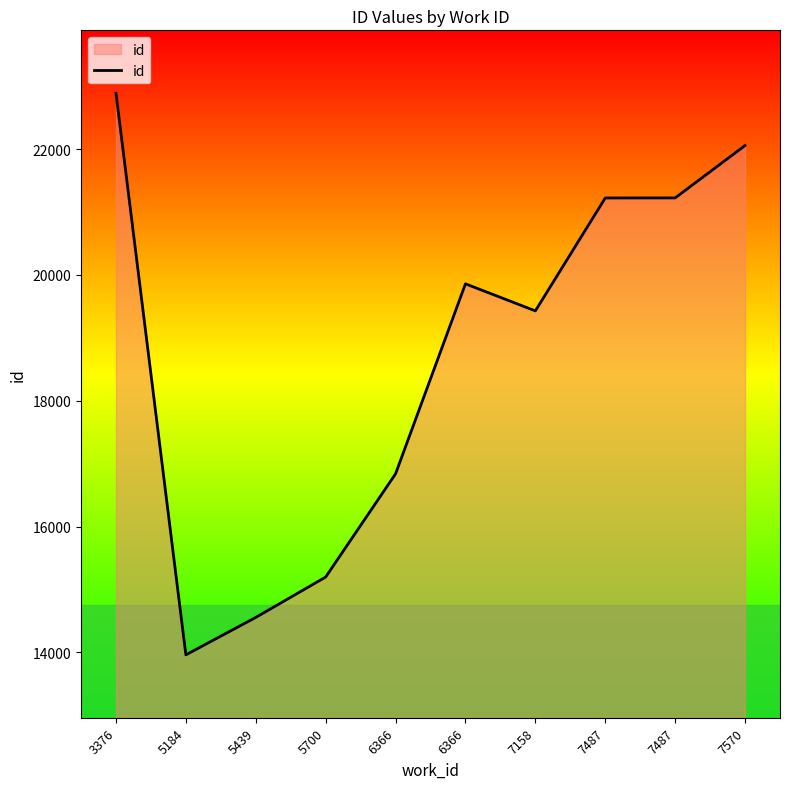

How many lines are shown in the chart?

1